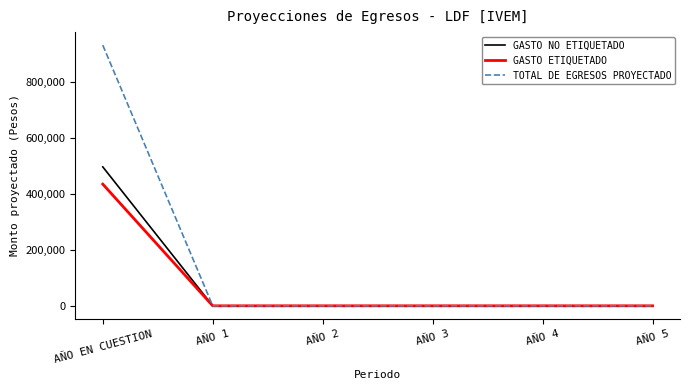

True or false: GASTO NO ETIQUETADO has more than 2 points higher than both neighbors.

False